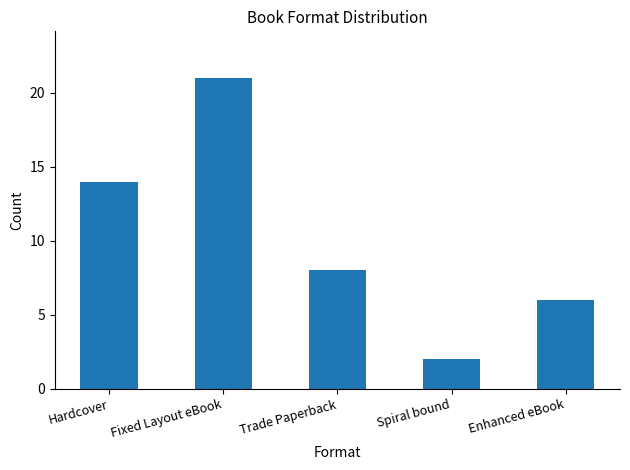

Rank the categories by value from highest to lowest.

Fixed Layout eBook, Hardcover, Trade Paperback, Enhanced eBook, Spiral bound